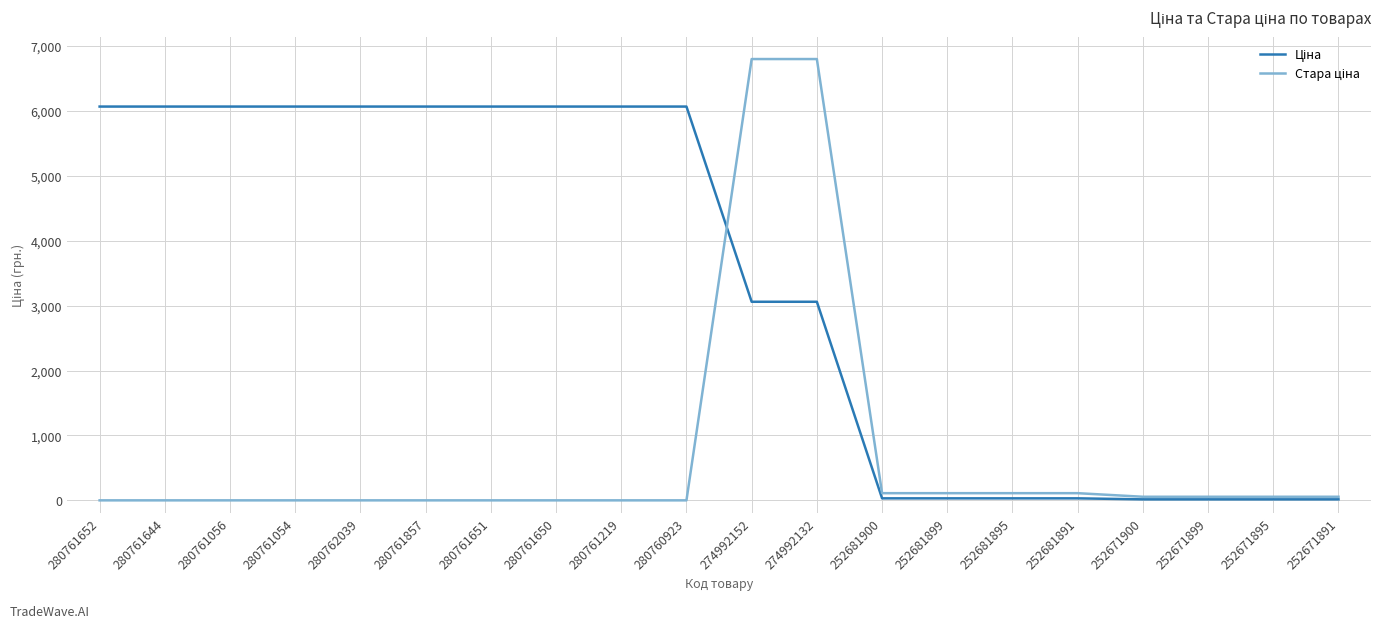

What is the maximum value shown in the chart?

6799.2